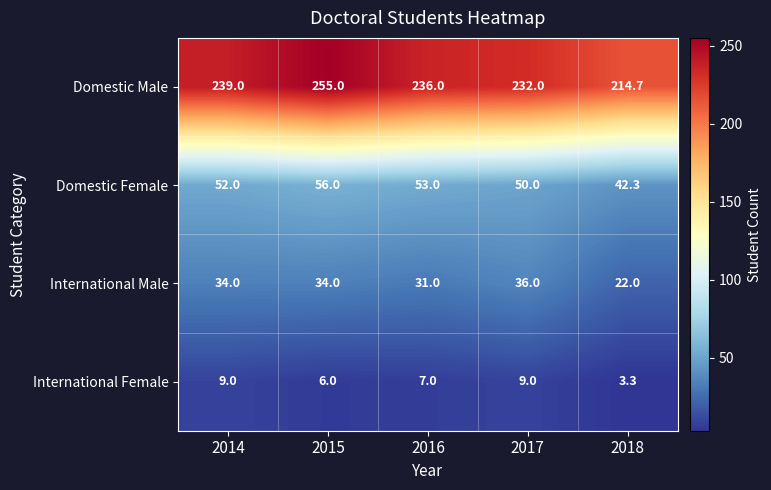

List the labels in order of Domestic Male value, smallest first.

2018, 2017, 2016, 2014, 2015